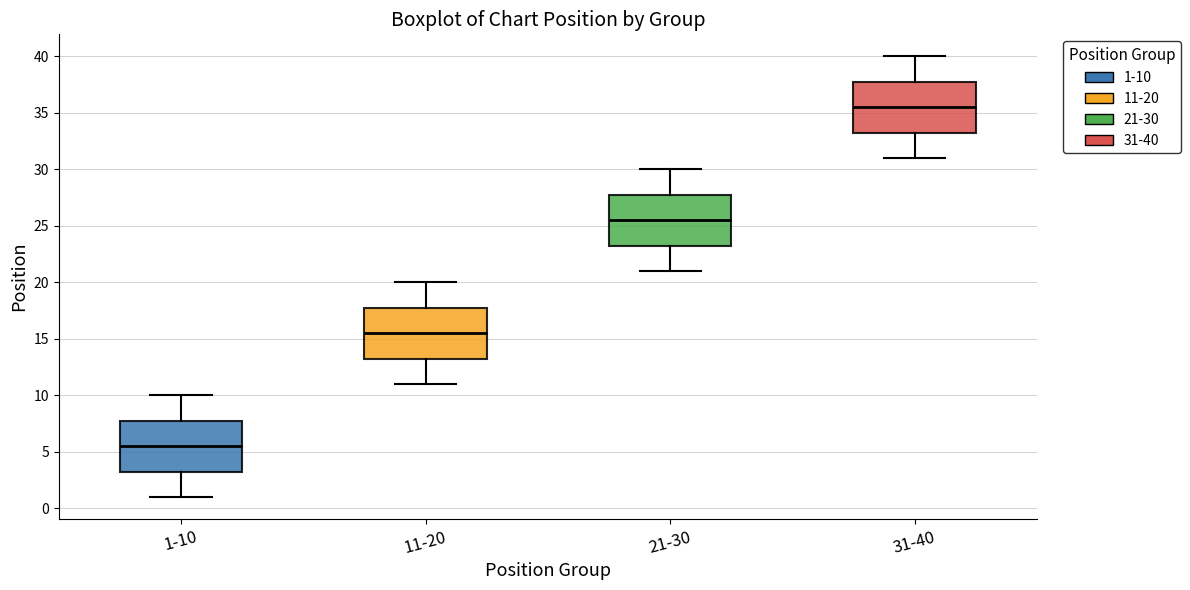

Which box has the lowest median line?

1-10